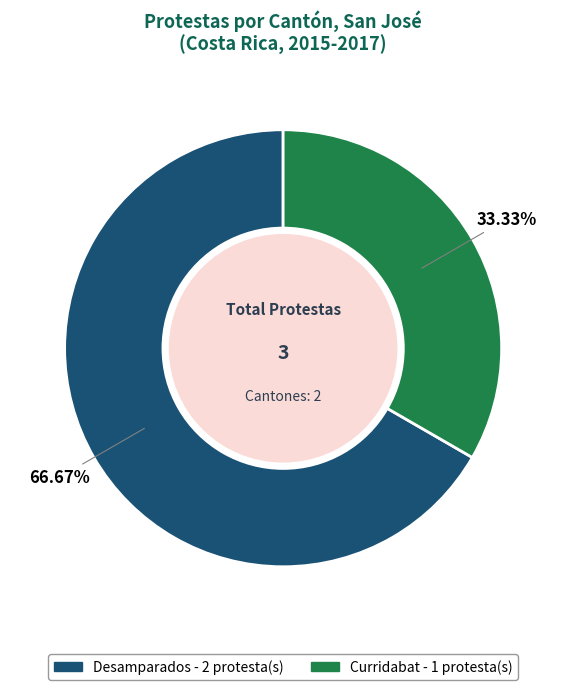

Is there any slice that represents more than half of the pie?

Yes